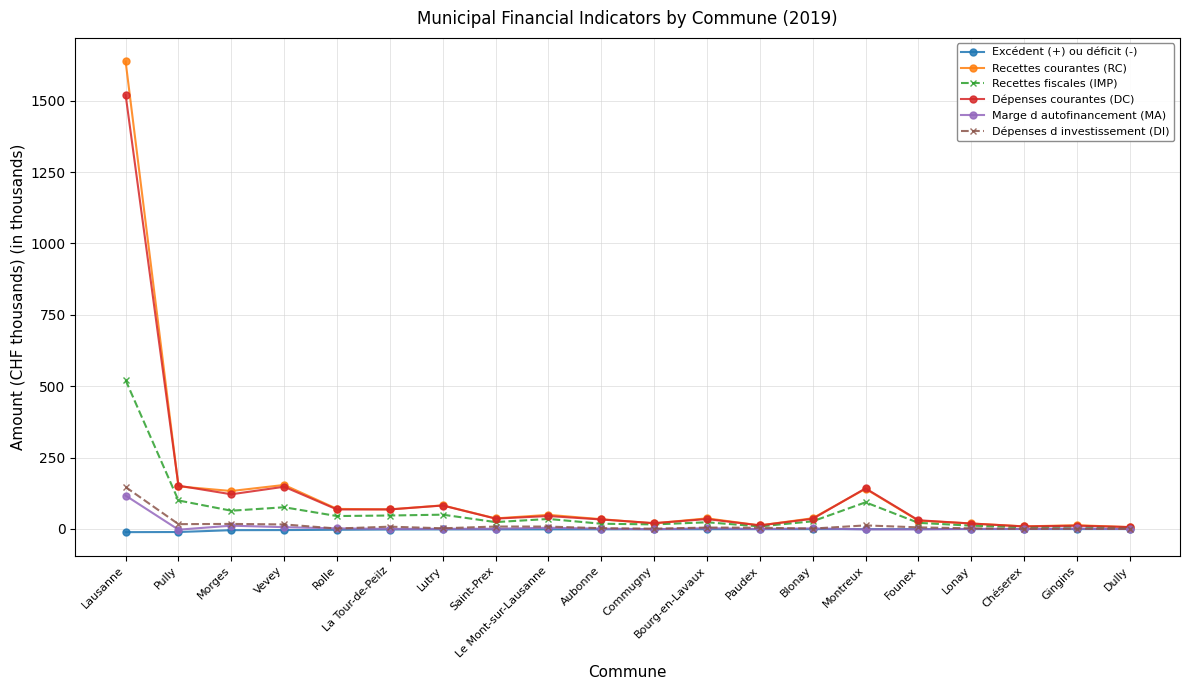

What is the greatest value displayed?

1637.8